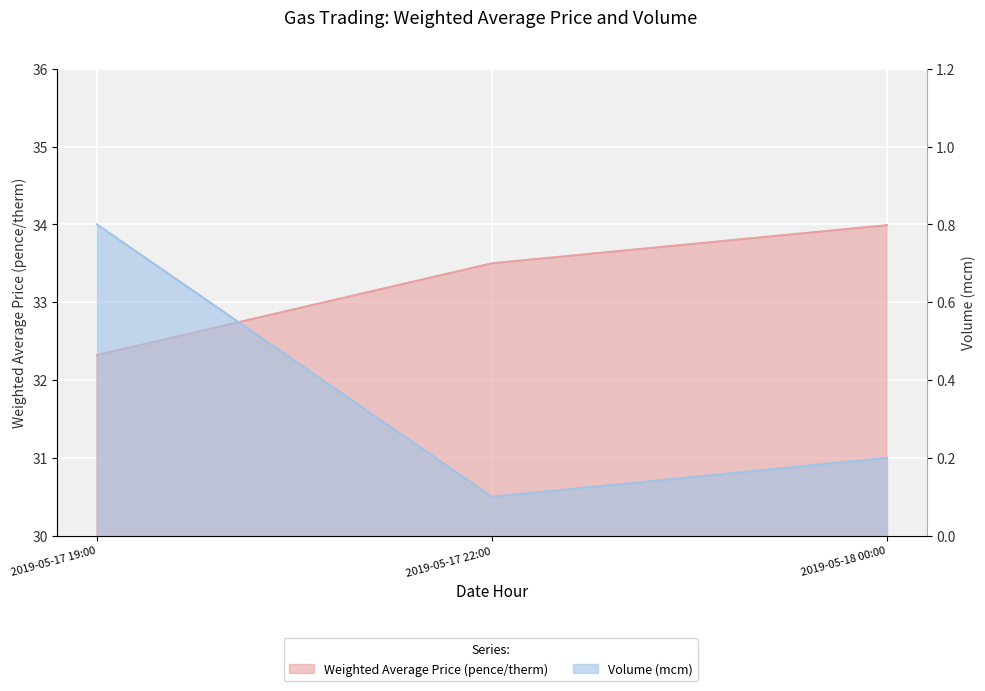

Does the chart display data point markers on the line(s)?

No